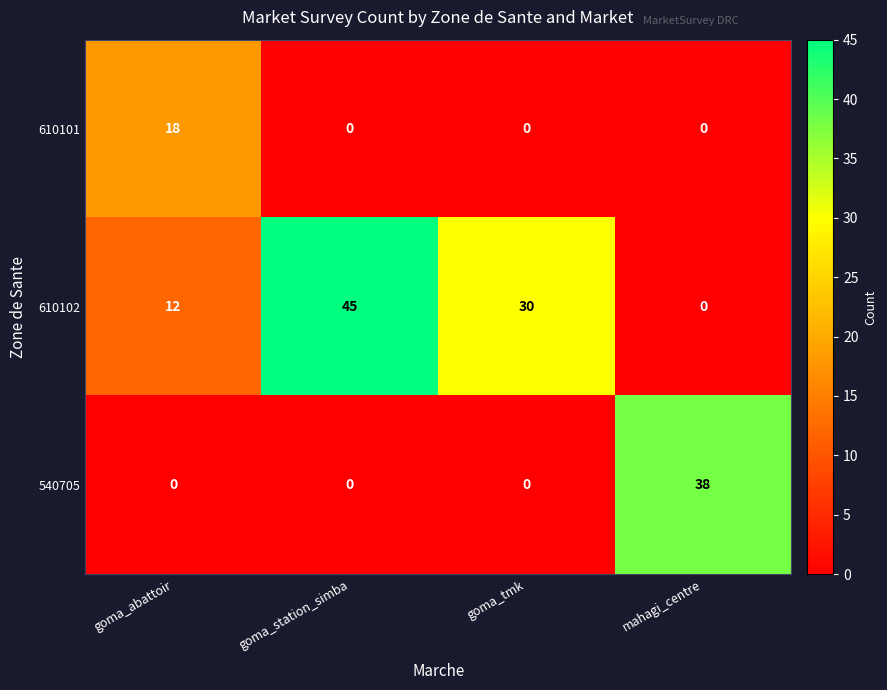

What is the difference between the maximum and minimum values in the 610102 series?

45